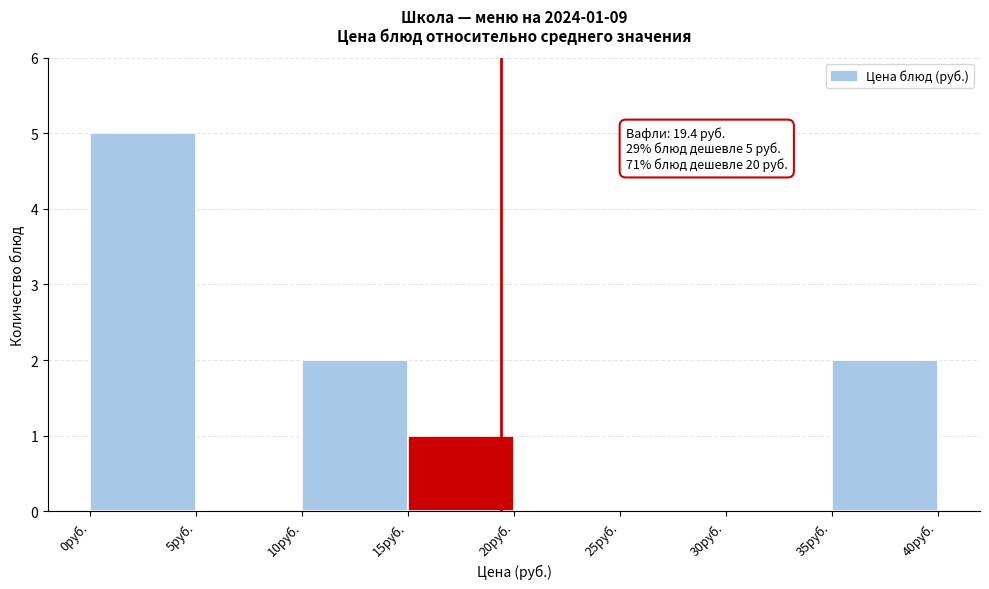

Over which range of the x-axis is the bar tallest?

0 to 5